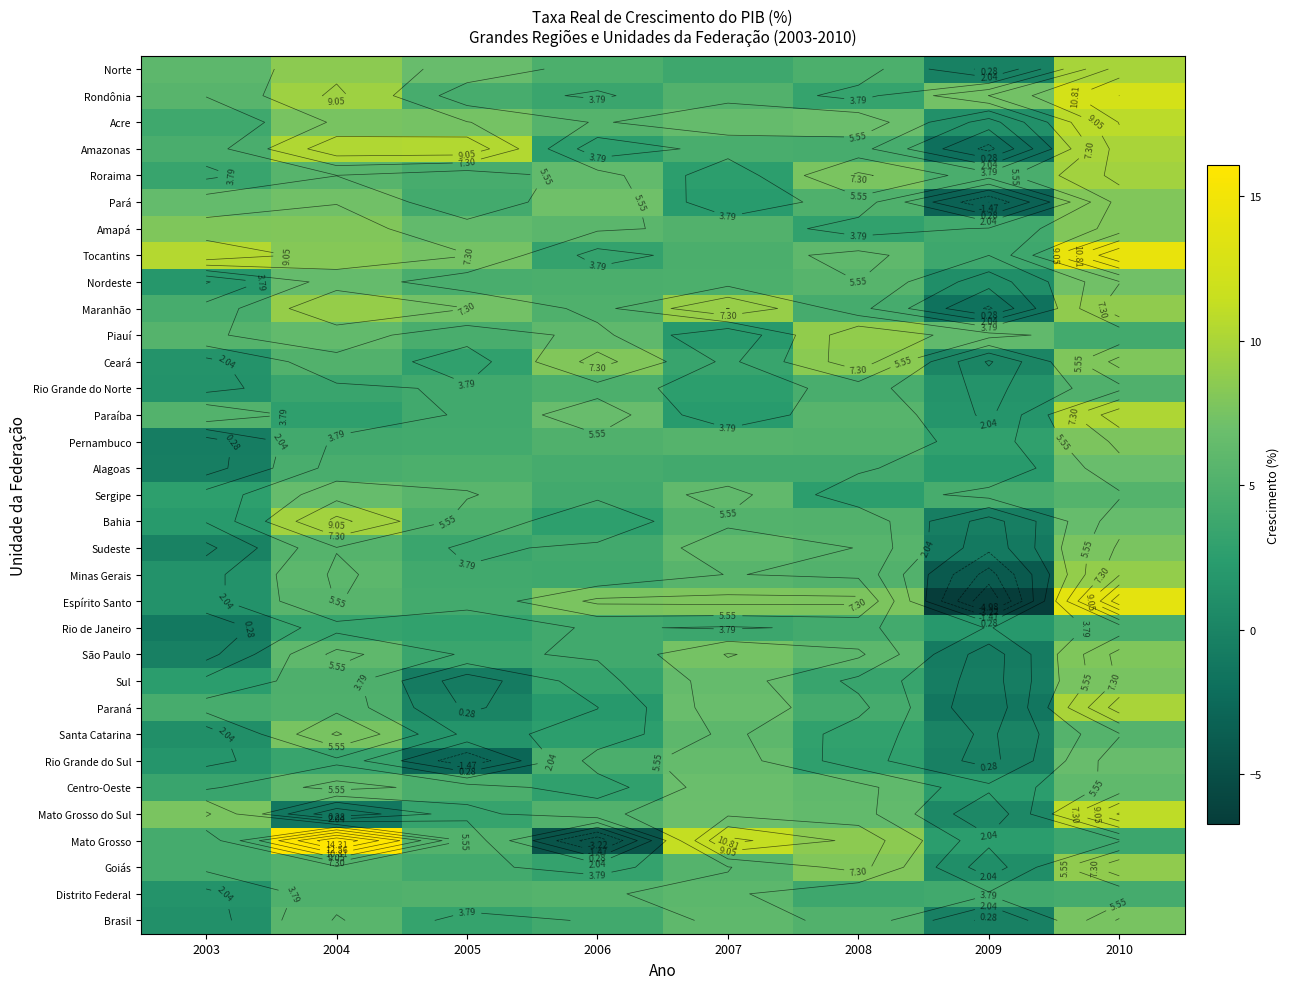

At which category is the sum across all series the highest?

2010